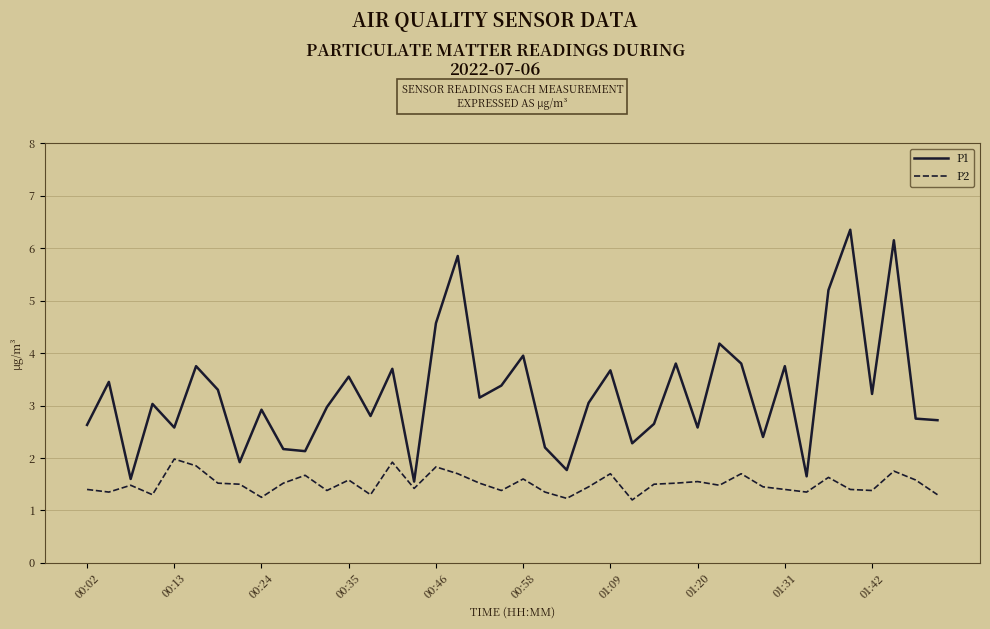

What is the smallest value displayed?

1.2